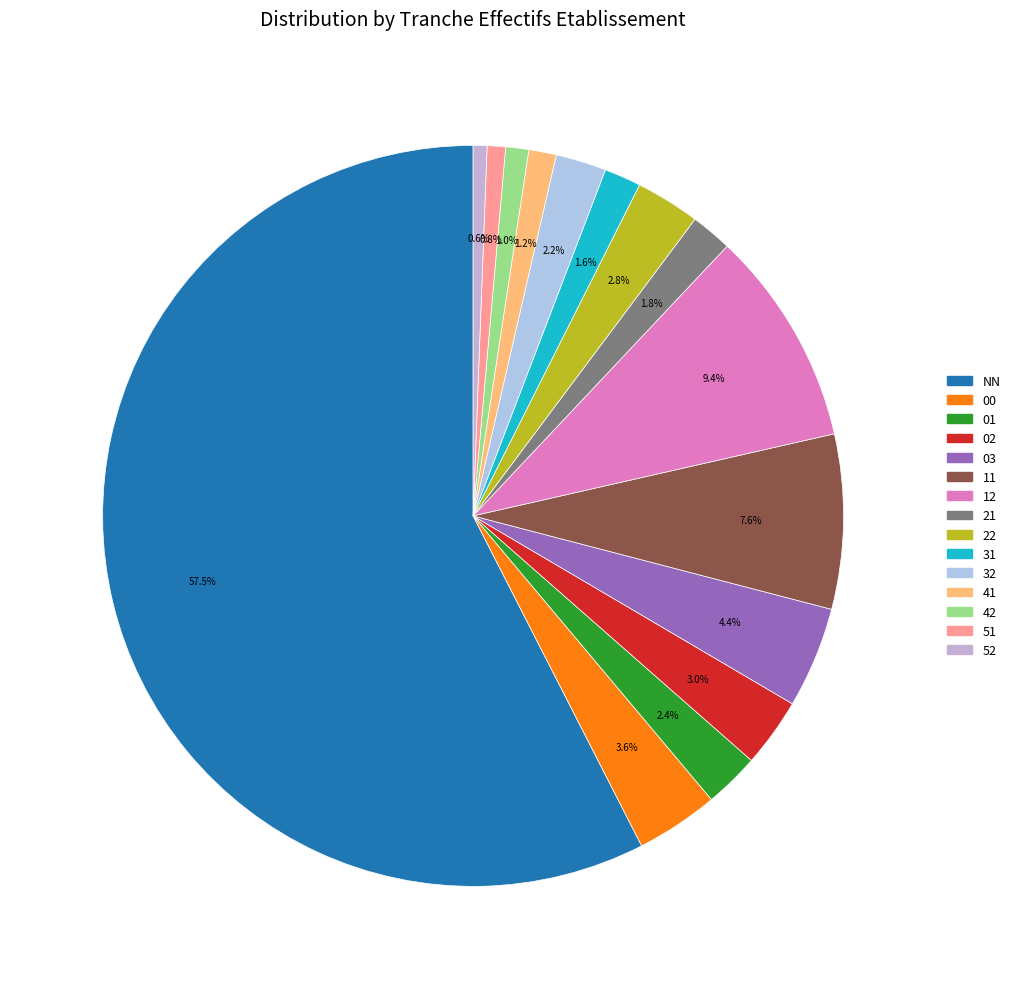

Rank the categories by value from highest to lowest.

NN, 12, 11, 03, 00, 02, 22, 01, 32, 21, 31, 41, 42, 51, 52